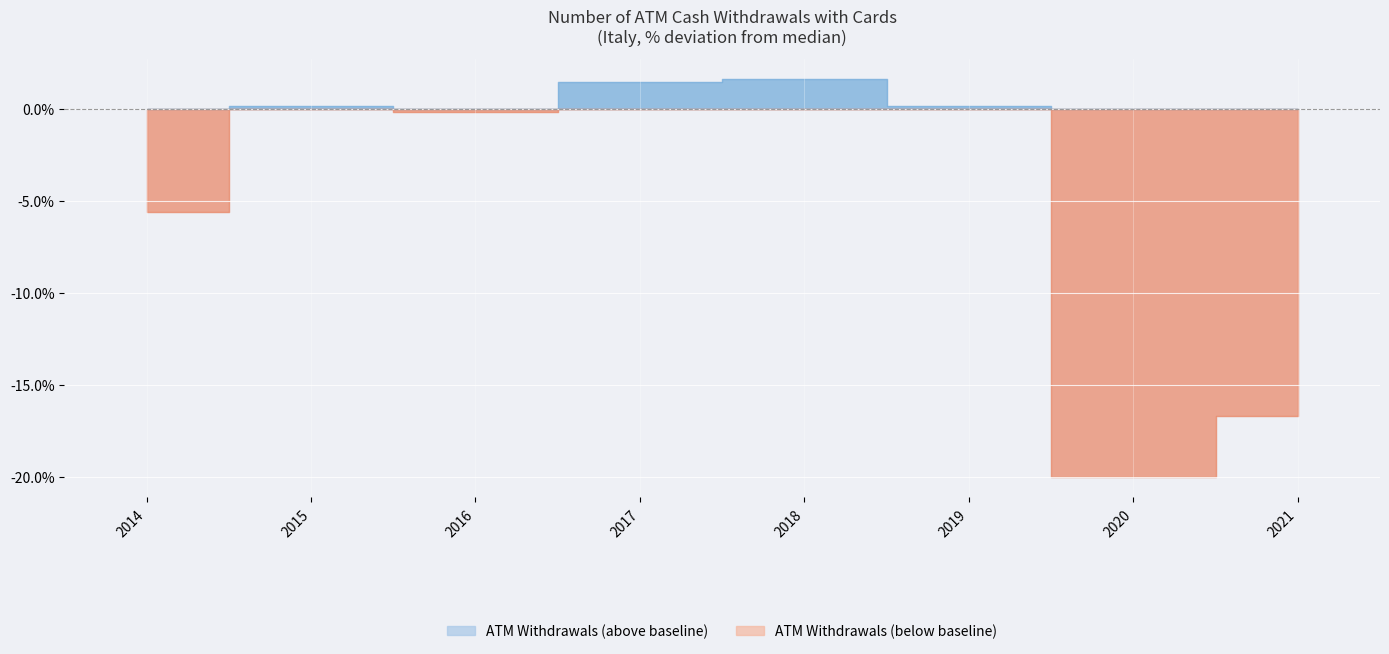

Rank the categories by value from highest to lowest.

2018, 2017, 2015, 2019, 2016, 2014, 2021, 2020